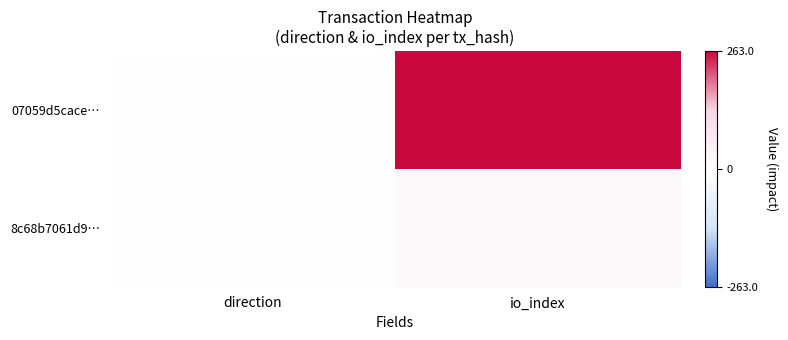

Which label corresponds to the largest value in the chart?

io_index